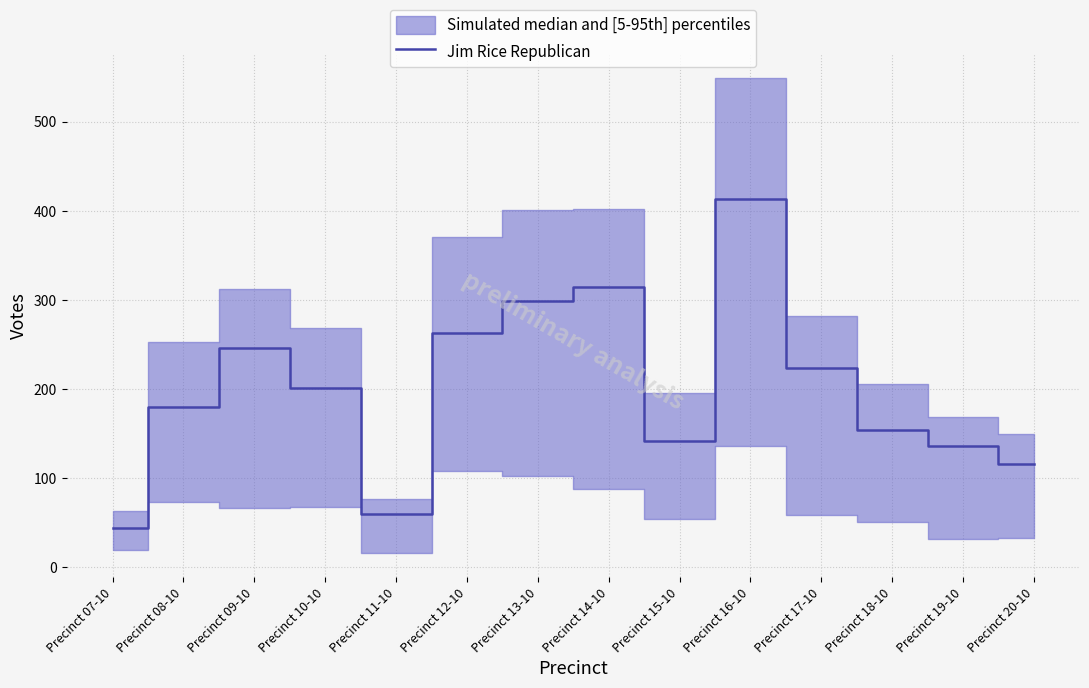

The chart shows a value of 180 at Precinct 12-10. True or false?

False